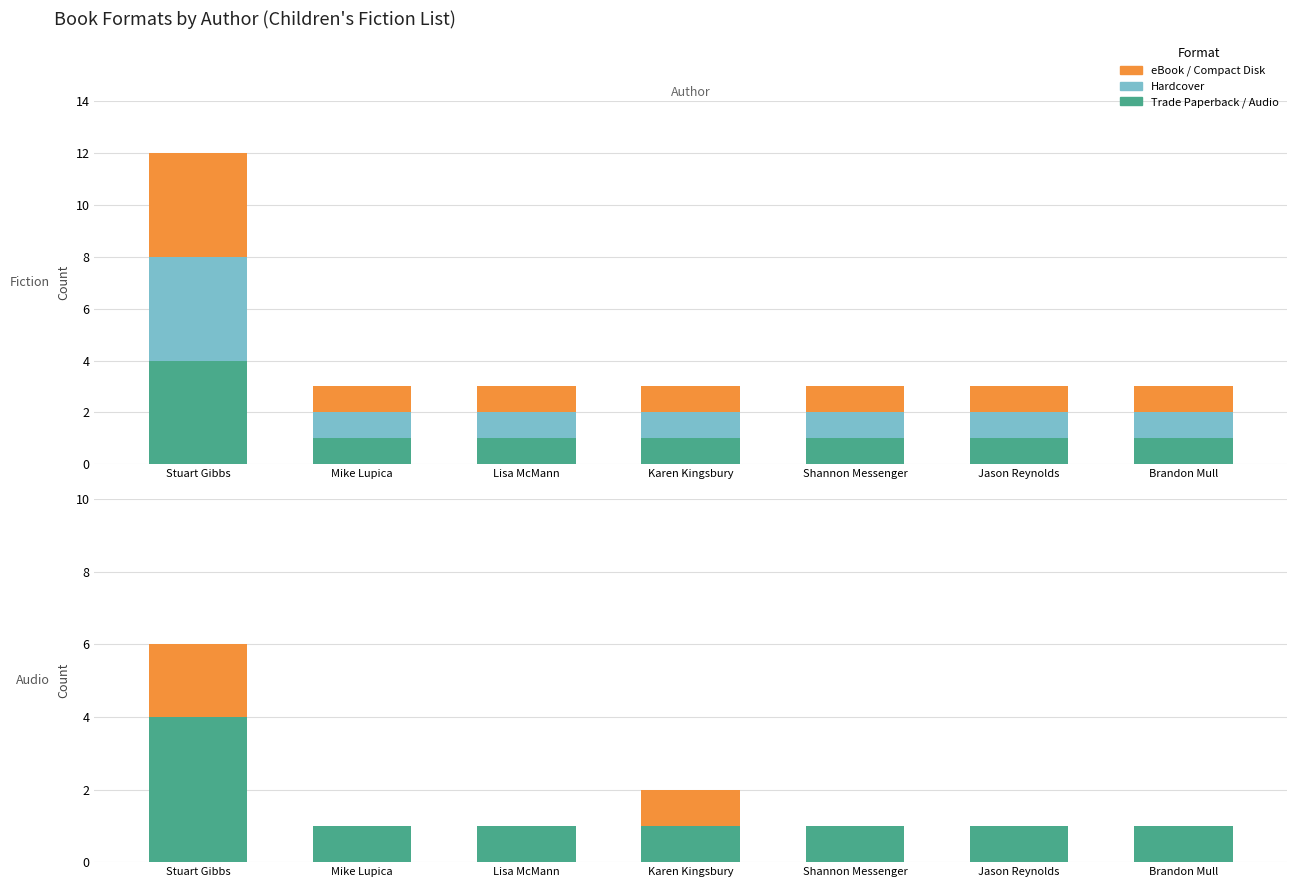

Rank the series at Shannon Messenger from highest to lowest value.

Trade Paperback, Hardcover, eBook, Audio Download, Compact Disk